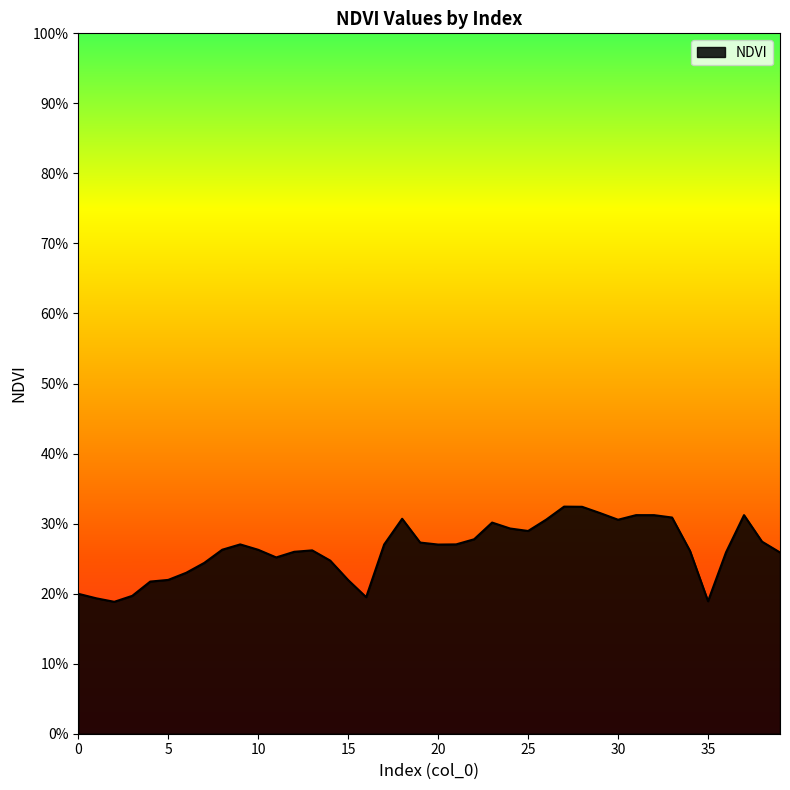

Reading left to right, extract all data points from this chart.

0=0.2	1=0.2	2=0.2	3=0.2	4=0.2	5=0.2	6=0.2	7=0.2	8=0.3	9=0.3	10=0.3	11=0.3	12=0.3	13=0.3	14=0.2	15=0.2	16=0.2	17=0.3	18=0.3	19=0.3	20=0.3	21=0.3	22=0.3	23=0.3	24=0.3	25=0.3	26=0.3	27=0.3	28=0.3	29=0.3	30=0.3	31=0.3	32=0.3	33=0.3	34=0.3	35=0.2	36=0.3	37=0.3	38=0.3	39=0.3